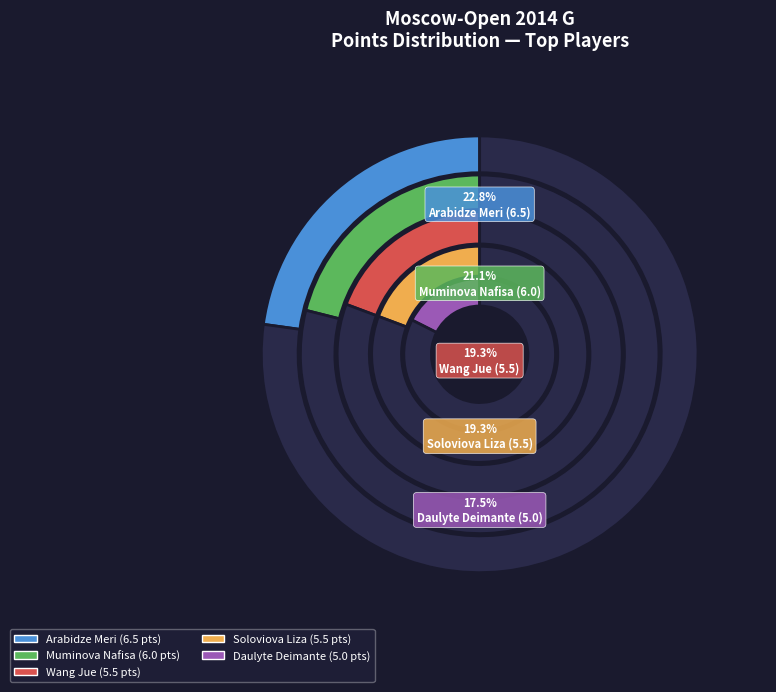

True or false: Muminova Nafisa accounts for 21% of the total.

True